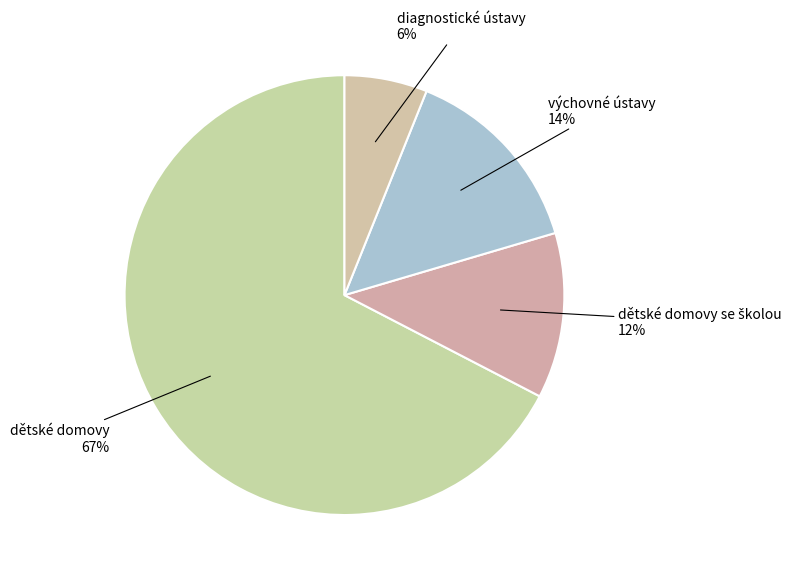

Is the sum of diagnostické ústavy and dětské domovy greater than half?

Yes